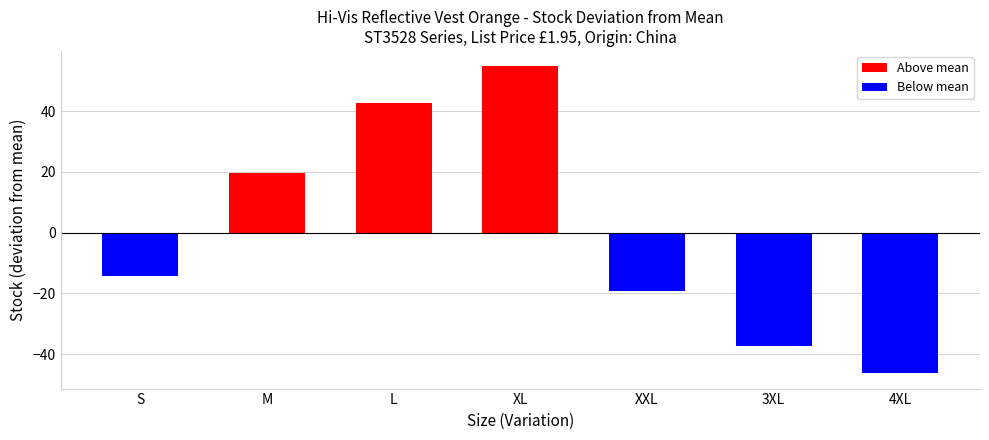

Where is the data nearest to the value 4?

M